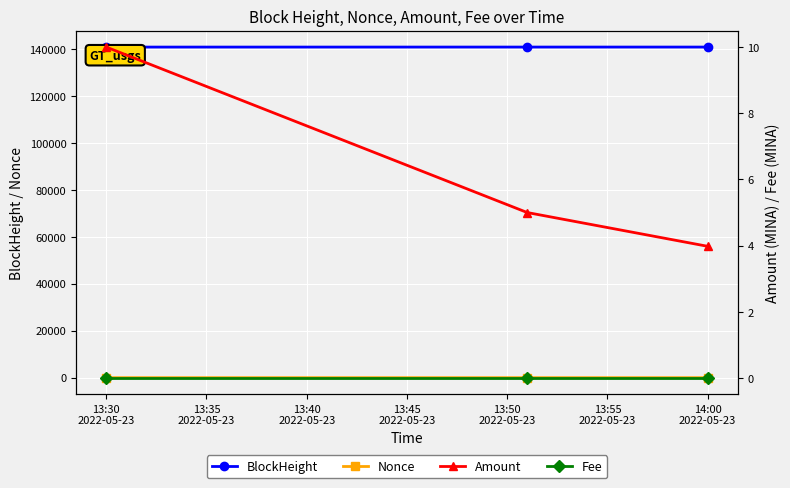

What are all the series names shown in the legend?

BlockHeight, Nonce, Amount, Fee